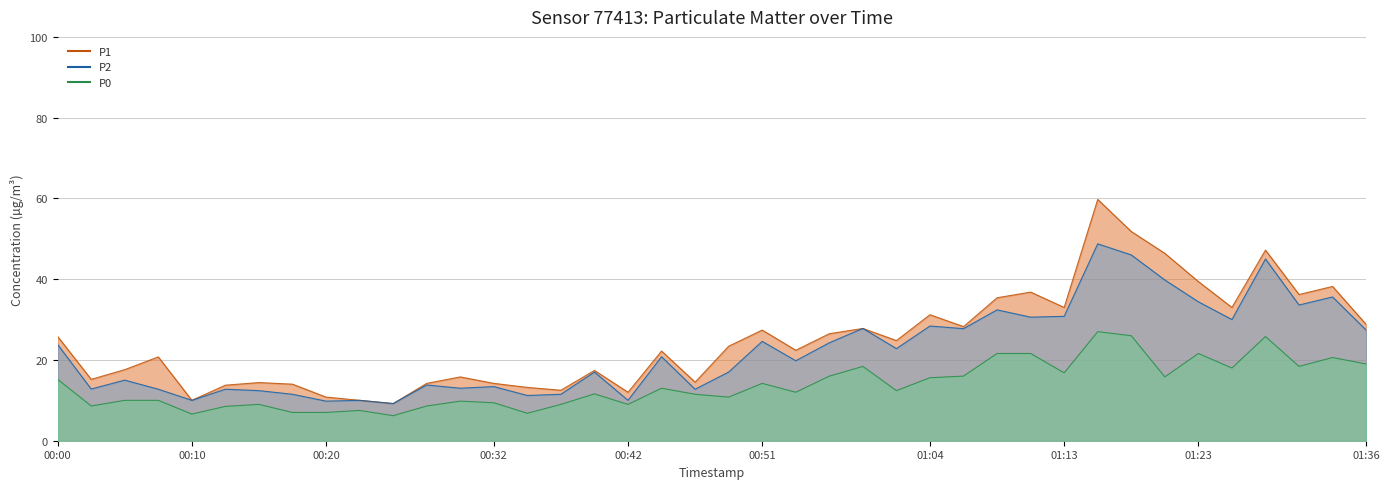

At which label does P2 reach its peak?

01:16